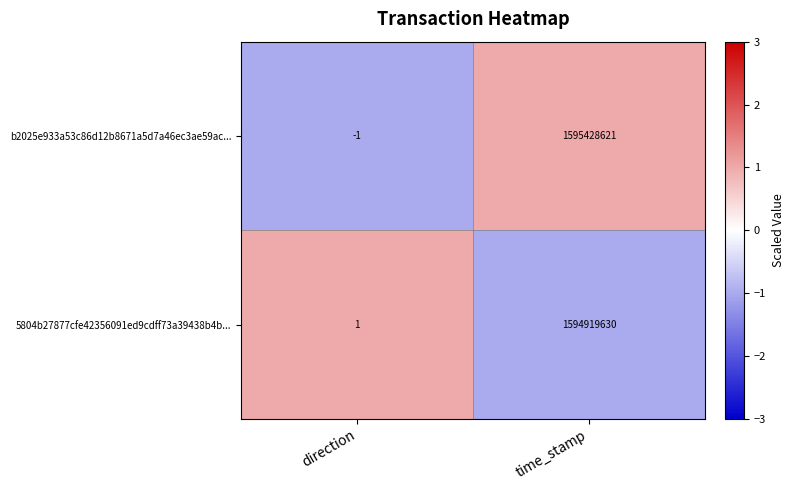

What is the maximum value shown in the chart?

1595428621